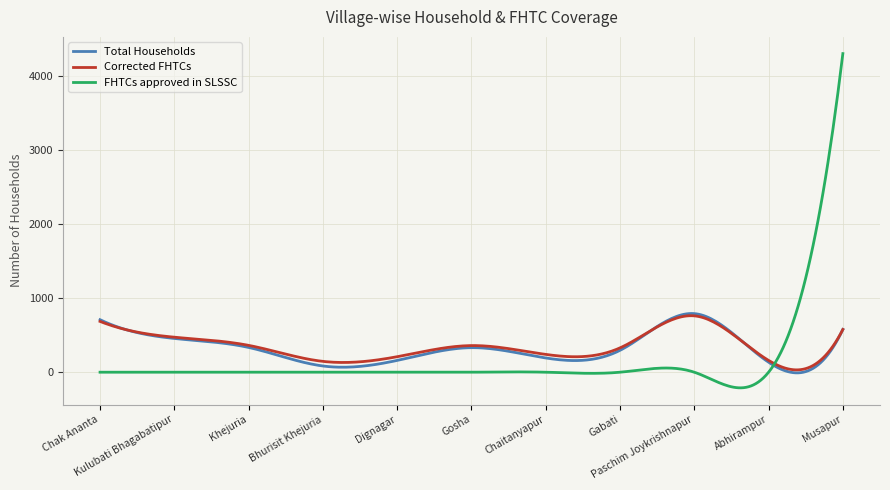

What is the maximum value shown in the chart?

4296.0